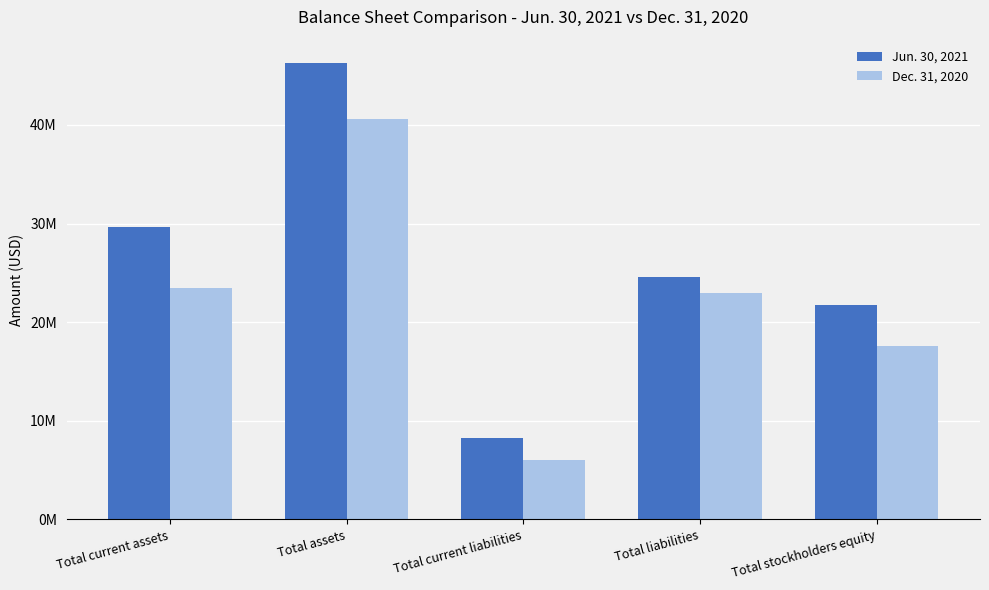

What is the total value across all series at Total assets?

86915197